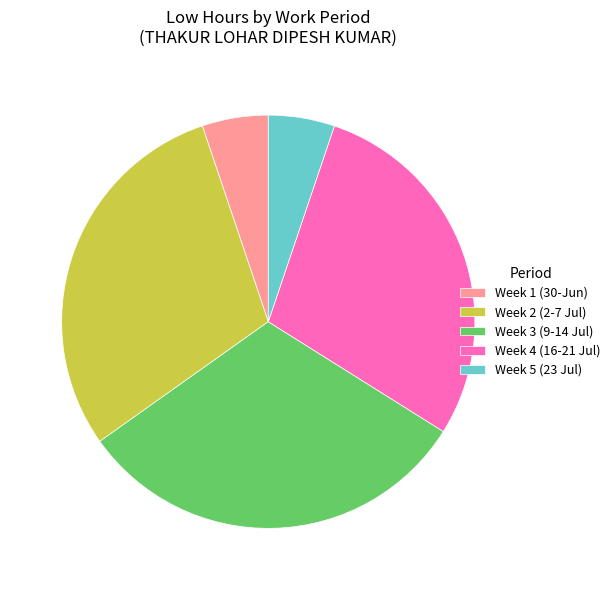

What is the ratio of the value at Week 2 (2-7 Jul) to the value at Week 5 (23 Jul)?

5.7